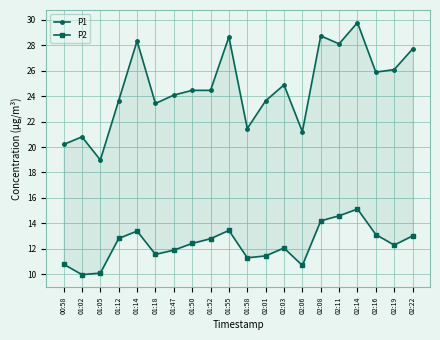

What position from the left is 00:58?

1